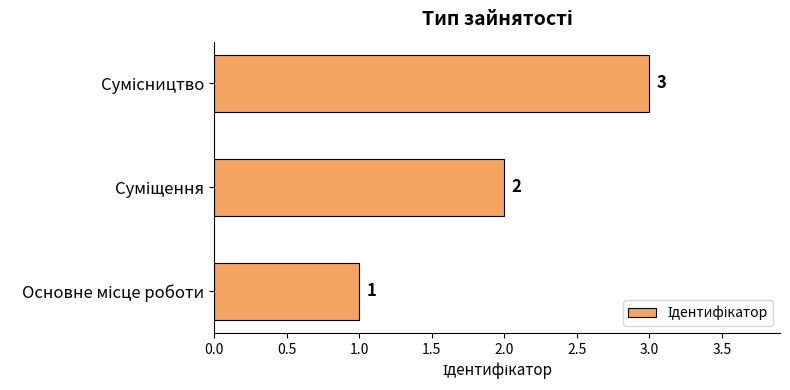

Count the values in the range 1 to 3.

3